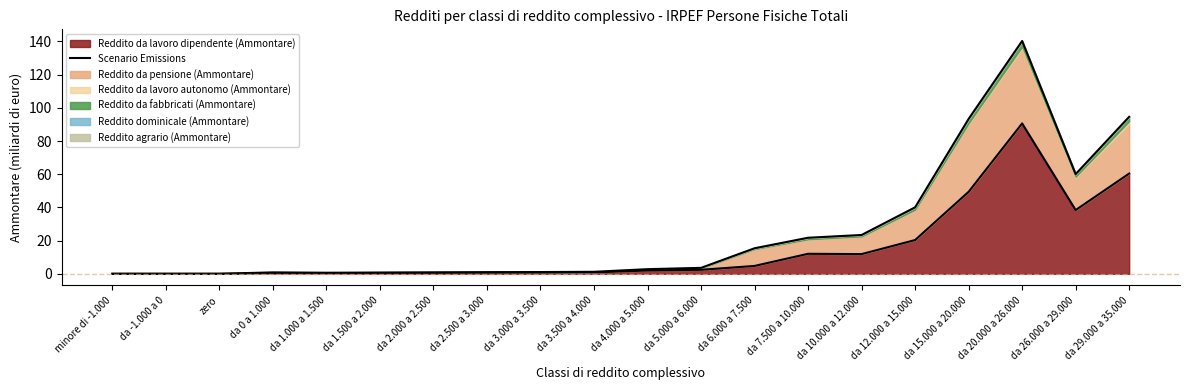

At which category does the data reach its first local valley?

da -1.000 a 0